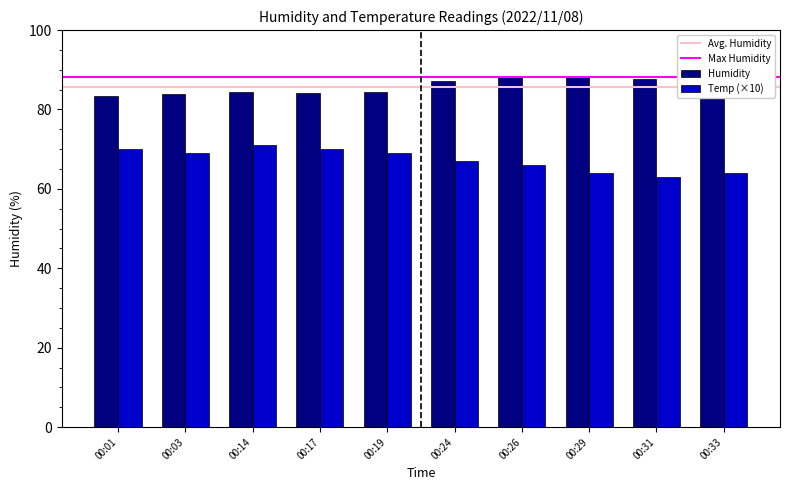

Does the chart contain any negative values?

No